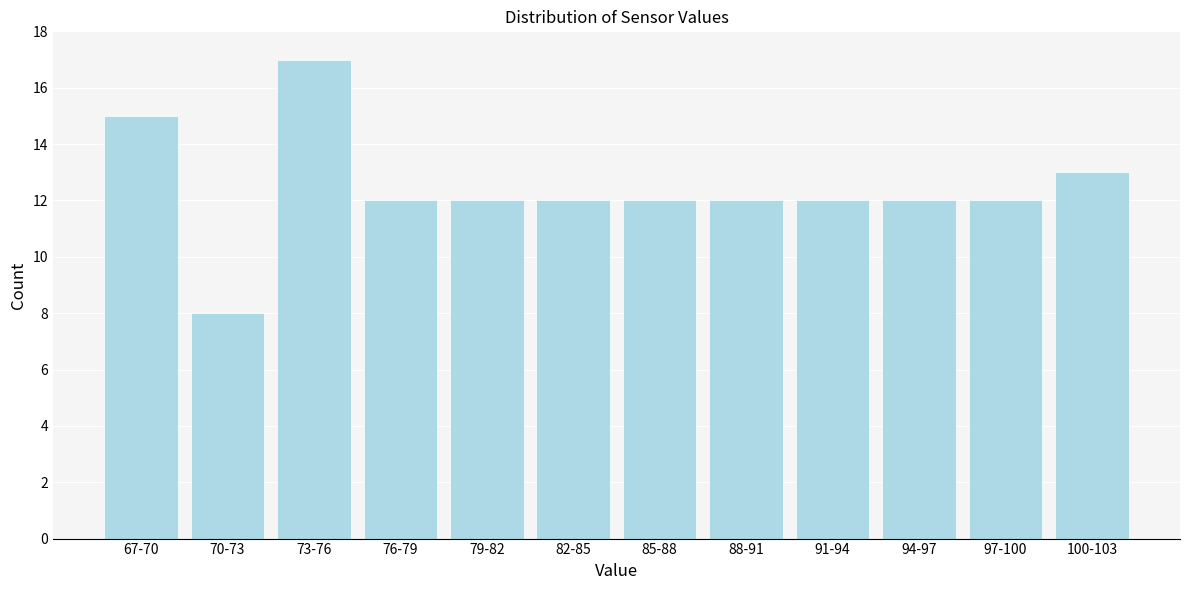

Reading left to right, what are all the values shown in this chart?

15	8	17	12	12	12	12	12	12	12	12	13